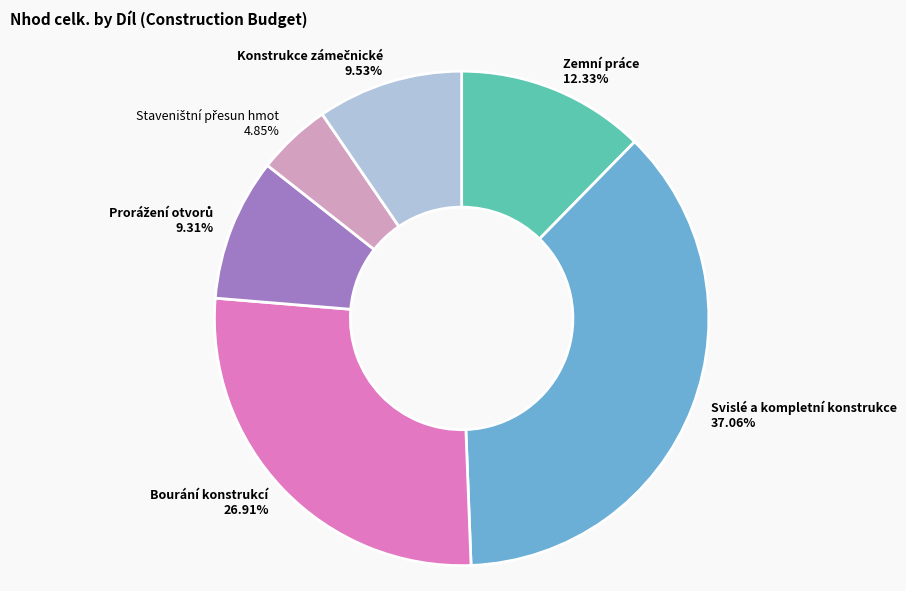

To the nearest percent, what portion does Zemní práce represent?

12%